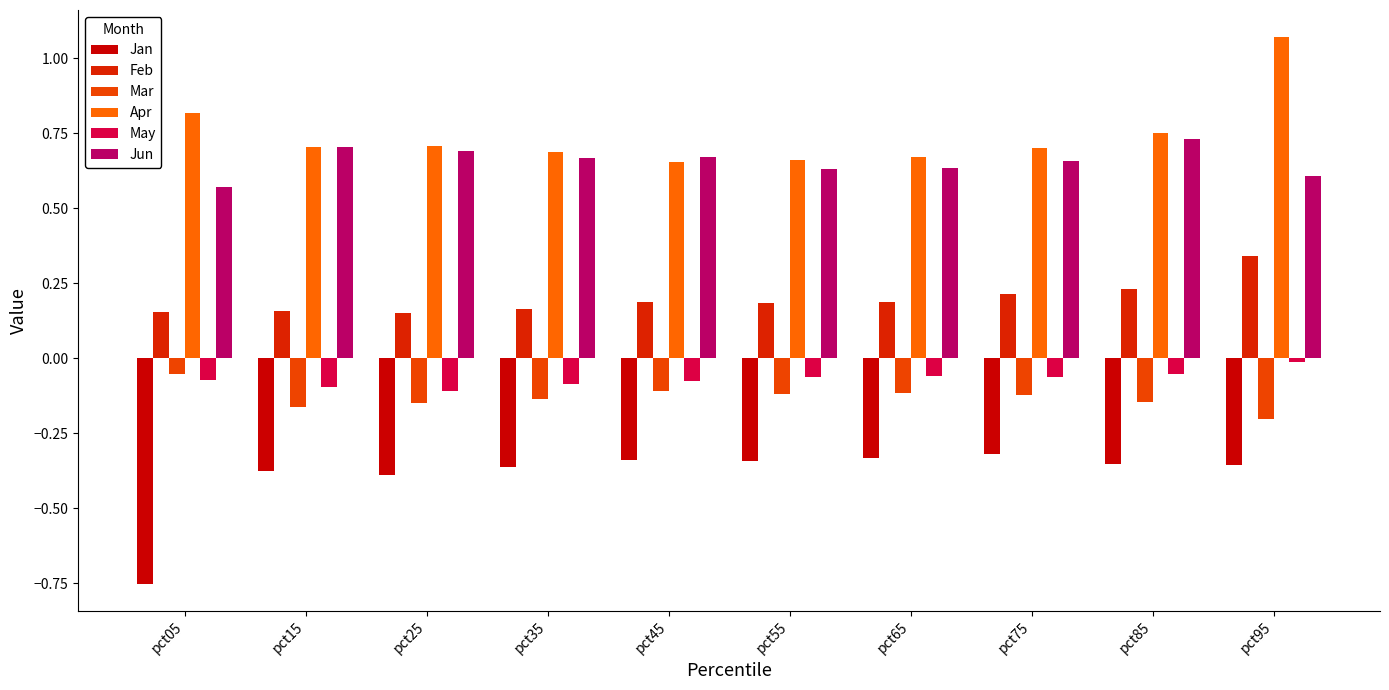

What is the difference between the maximum and minimum values in the May series?

0.1